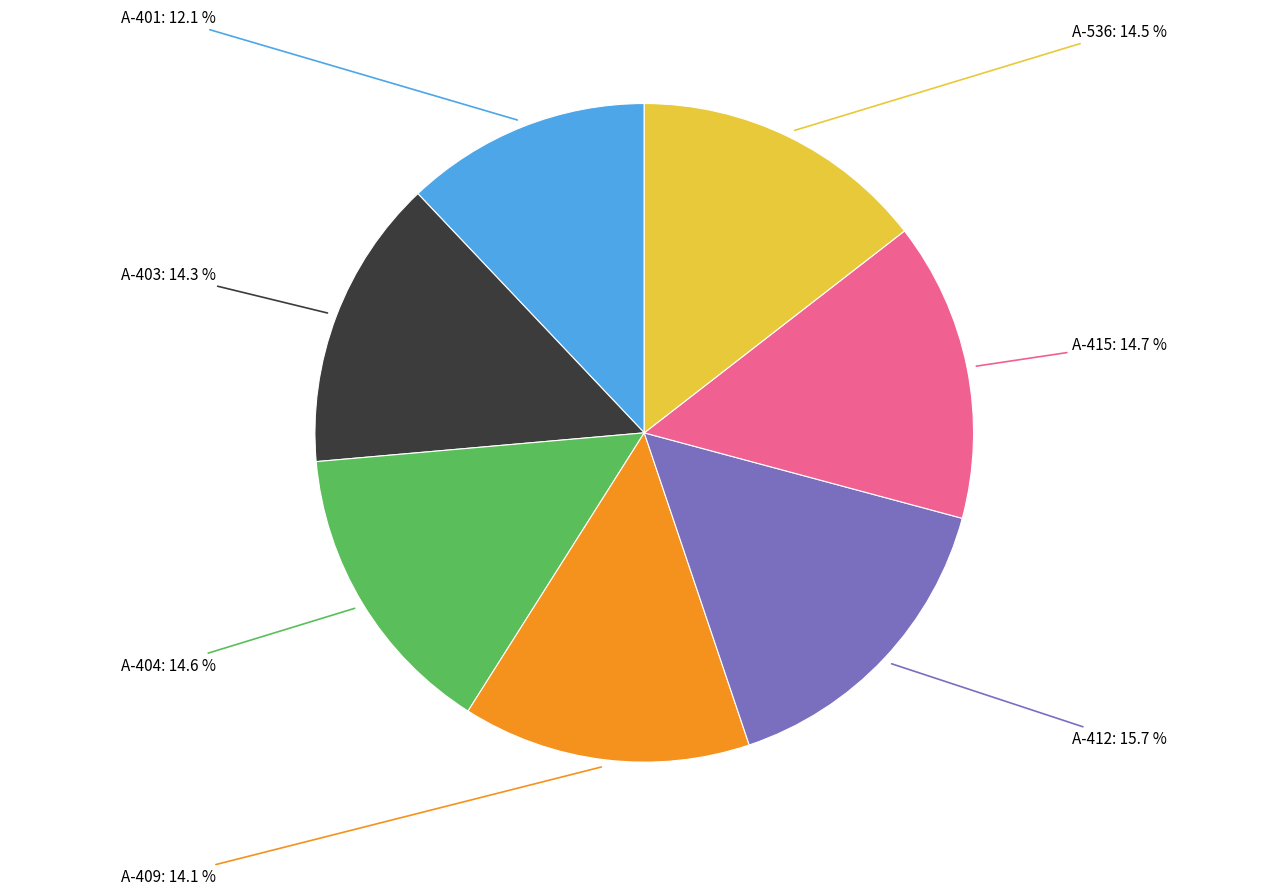

Is there any slice that represents more than half of the pie?

No